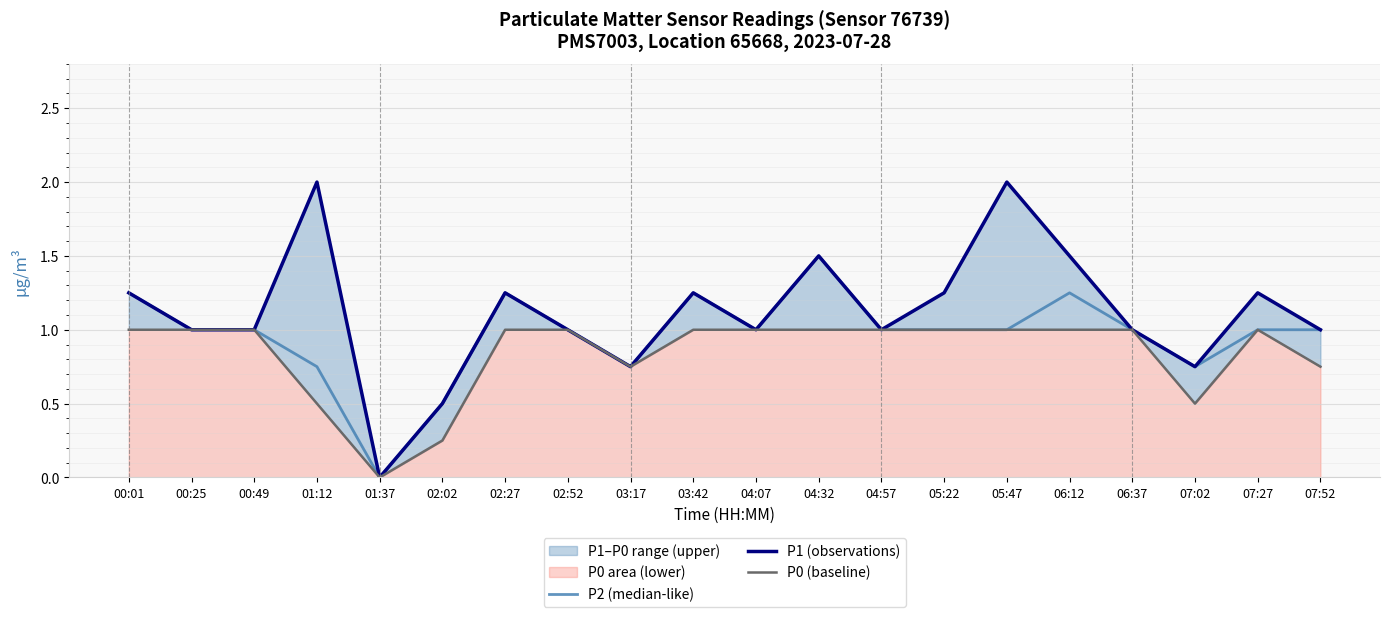

Reading left to right, transcribe all the data shown in this chart.

P2 (median-like): 00:01=1.2	00:25=1.0	00:49=1.0	01:12=0.8	01:37=0.0	02:02=0.5	02:27=1.2	02:52=1.0	03:17=0.8	03:42=1.2	04:07=1.0	04:32=1.5	04:57=1.0	05:22=1.0	05:47=1.0	06:12=1.2	06:37=1.0	07:02=0.8	07:27=1.0	07:52=1.0
P1 (observations): 00:01=1.2	00:25=1.0	00:49=1.0	01:12=2.0	01:37=0.0	02:02=0.5	02:27=1.2	02:52=1.0	03:17=0.8	03:42=1.2	04:07=1.0	04:32=1.5	04:57=1.0	05:22=1.2	05:47=2.0	06:12=1.5	06:37=1.0	07:02=0.8	07:27=1.2	07:52=1.0
P0 (baseline): 00:01=1.0	00:25=1.0	00:49=1.0	01:12=0.5	01:37=0.0	02:02=0.2	02:27=1.0	02:52=1.0	03:17=0.8	03:42=1.0	04:07=1.0	04:32=1.0	04:57=1.0	05:22=1.0	05:47=1.0	06:12=1.0	06:37=1.0	07:02=0.5	07:27=1.0	07:52=0.8